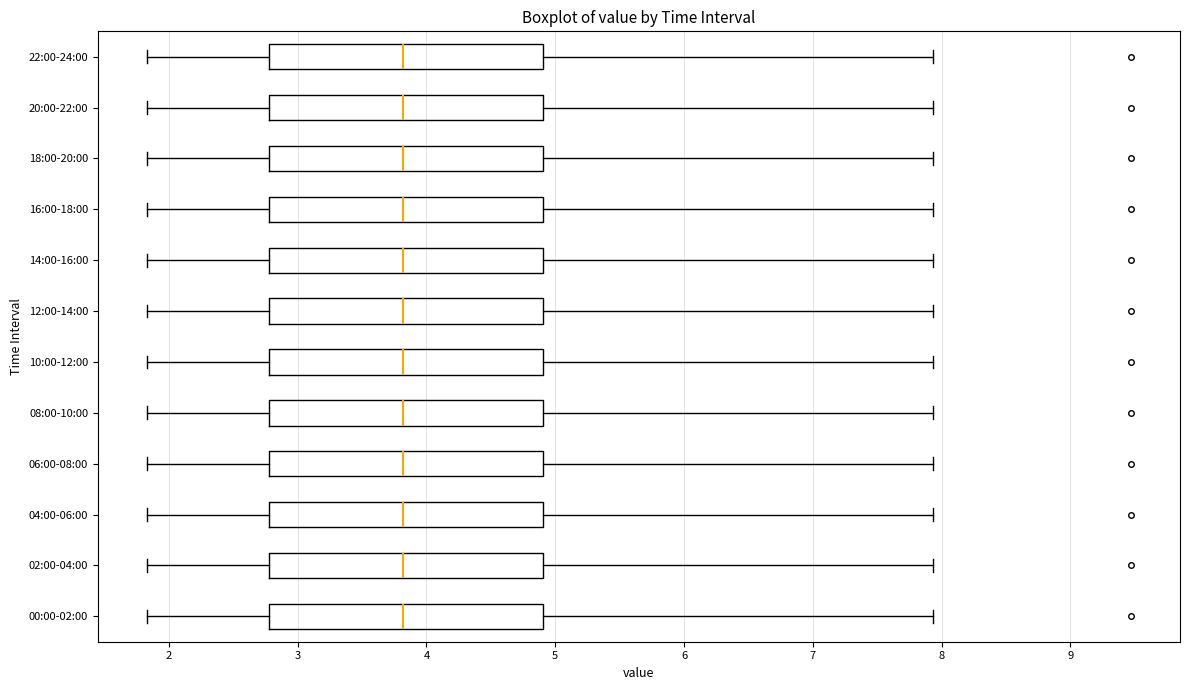

Where does the right whisker of the box for 16:00-18:00 end on the x-axis? The values are not printed on the chart, so give them approximately, as read against the axis.

7.9